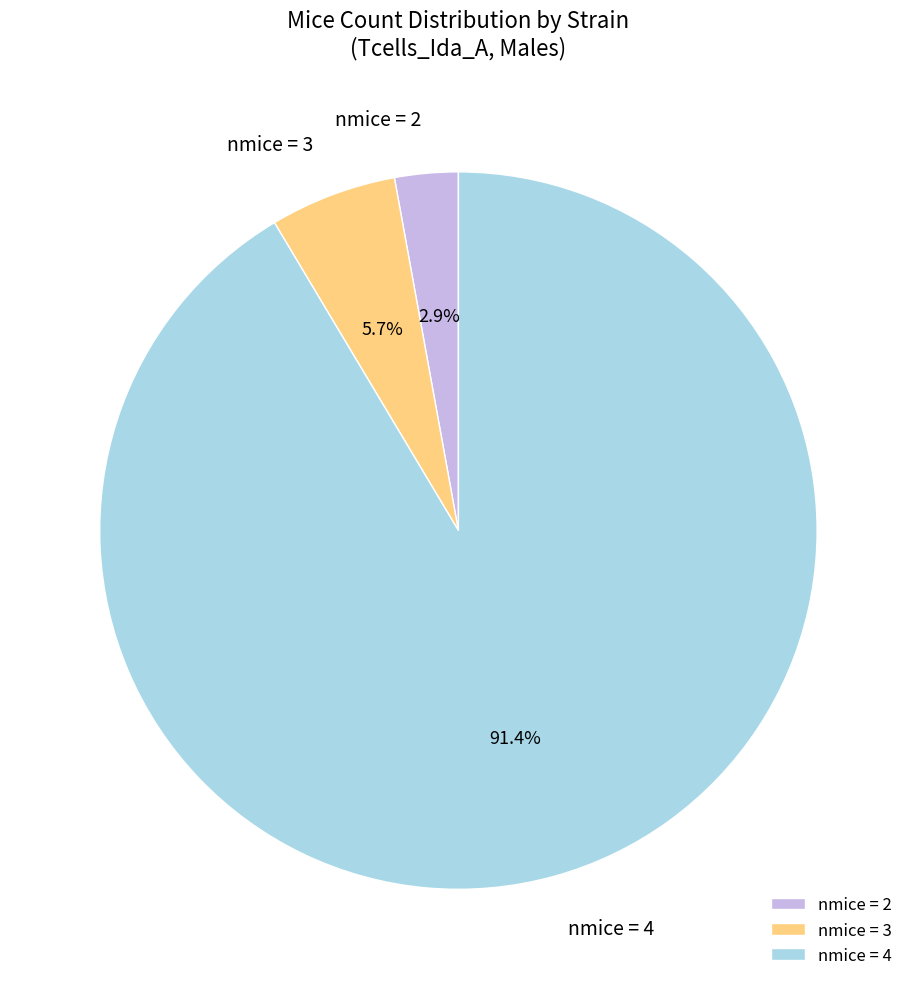

Rank the categories by value from lowest to highest.

nmice = 2, nmice = 3, nmice = 4